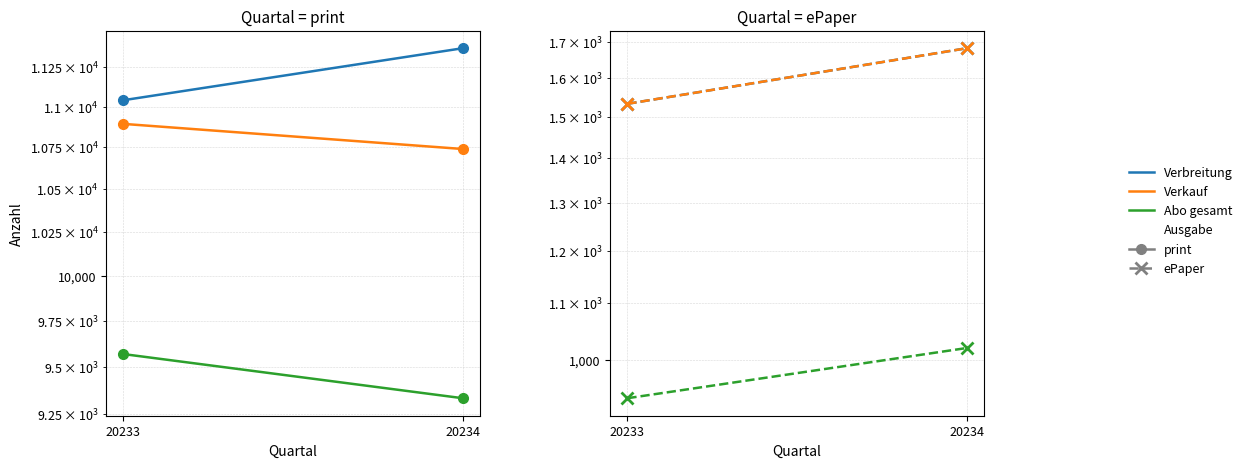

Rank the series by their maximum value, from highest to lowest.

Verbreitung, Verkauf, Abo gesamt